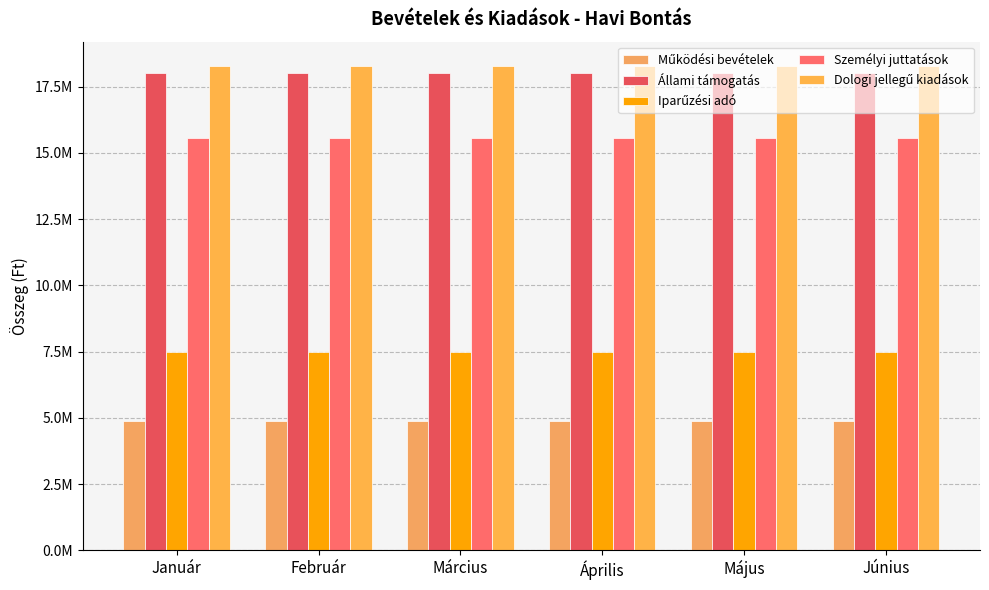

At which category is the sum across all series the highest?

Január